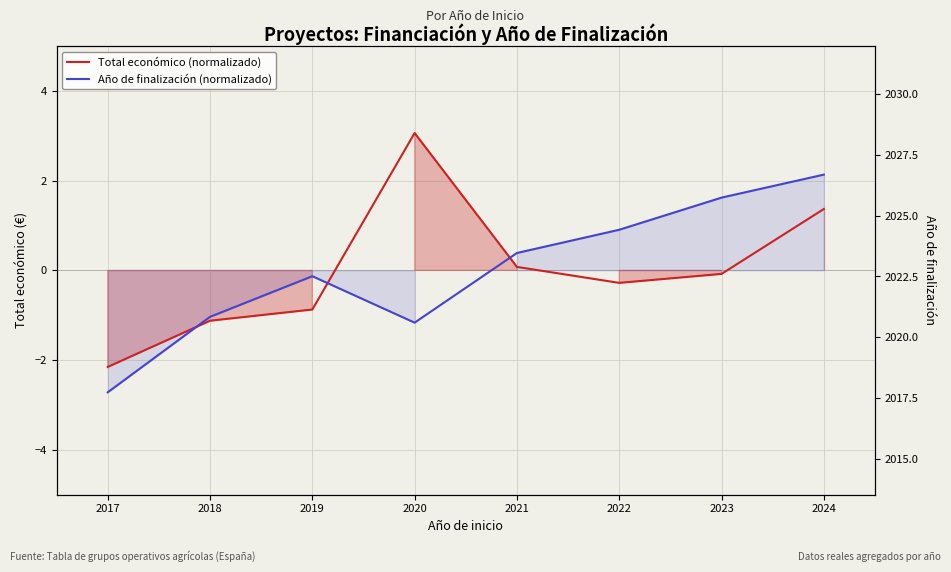

How many interior local valleys does the Año de finalización (normalizado) series have?

1